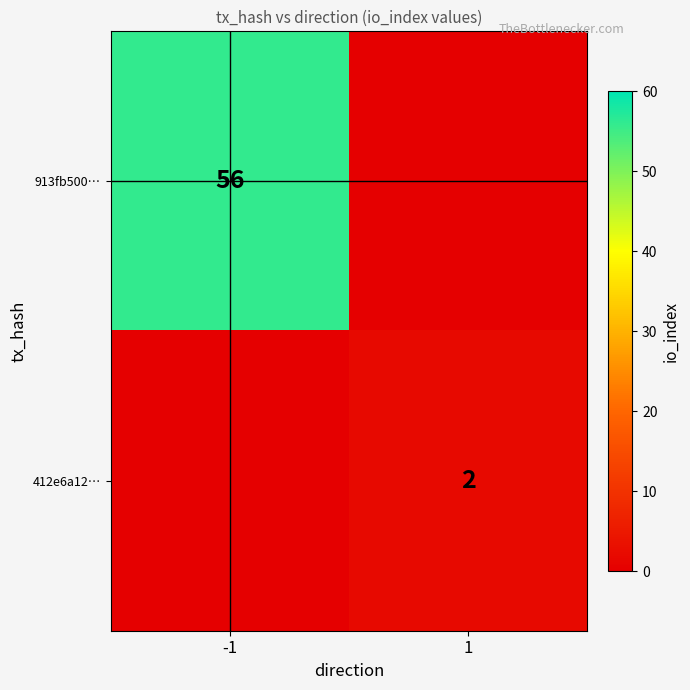

The value of 913fb500… at -1 is 56. True or false?

True